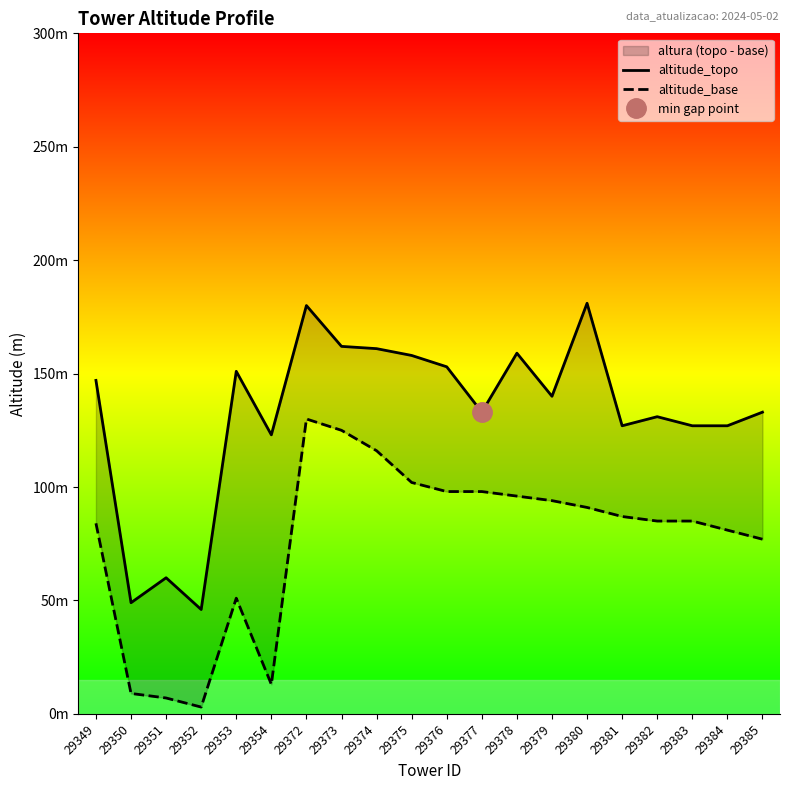

Reading left to right, transcribe all the data shown in this chart.

altitude_topo: 147	49	60	46	151	123	180	162	161	158	153	133	159	140	181	127	131	127	127	133
altitude_base: 84	9	7	3	51	13	130	125	116	102	98	98	96	94	91	87	85	85	81	77